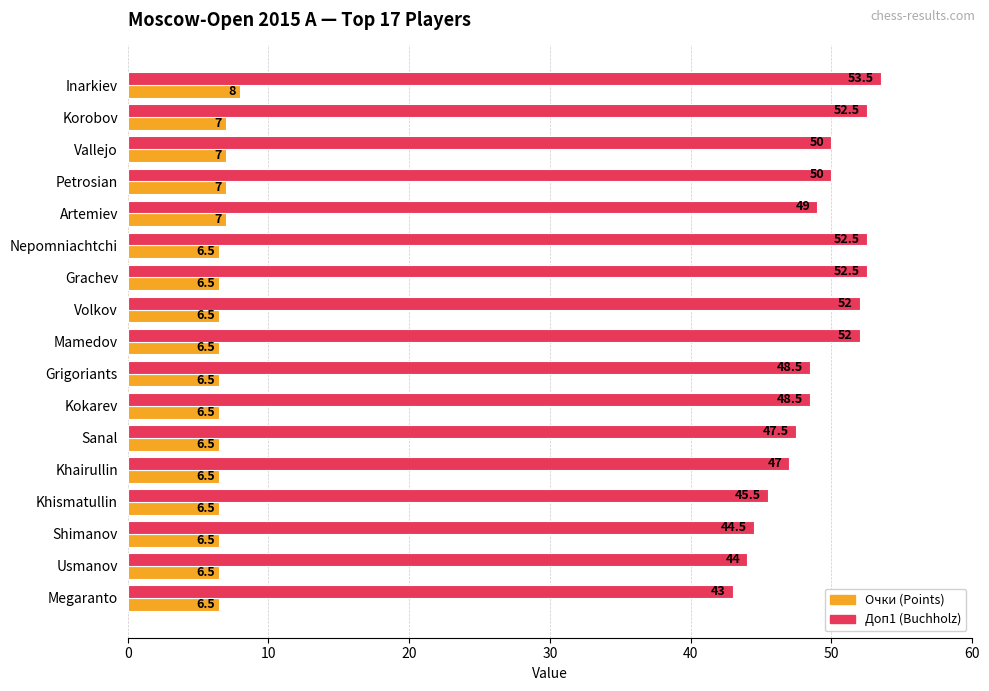

What is the difference between the highest and lowest values at Shimanov?

38.0